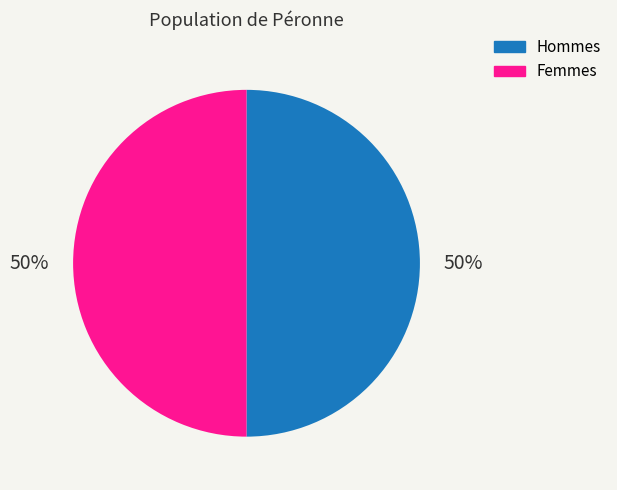

Count the number of slices in the pie.

2